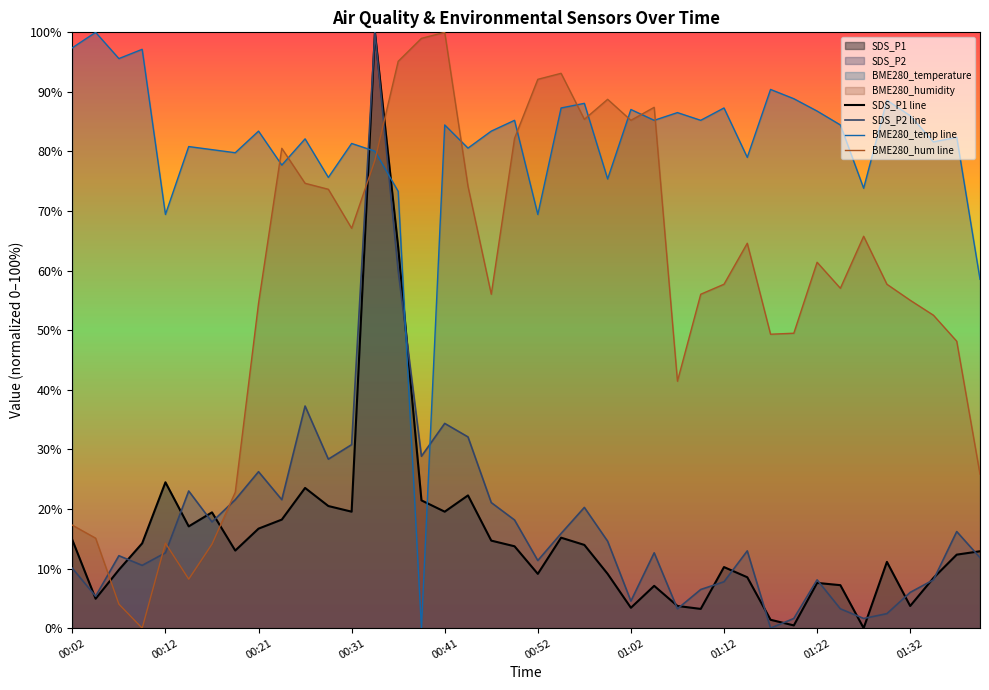

The value of SDS_P2 line at 26 is 3.2. True or false?

True